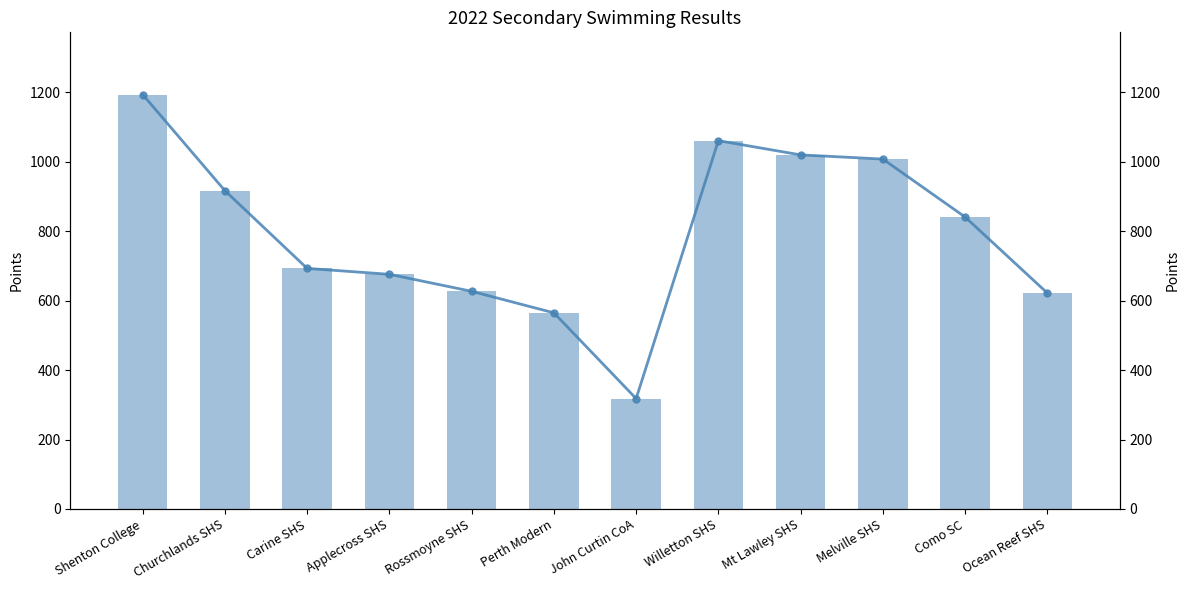

Reading left to right, extract all data points from this chart.

Points: 1194	917	693	676	627	565	318	1061	1020	1008	841	622
Points (line): 1194	917	693	676	627	565	318	1061	1020	1008	841	622